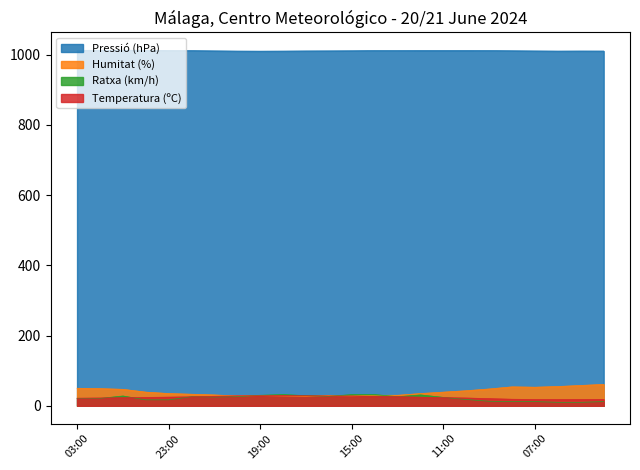

At which category is the sum across all series the highest?

01:00